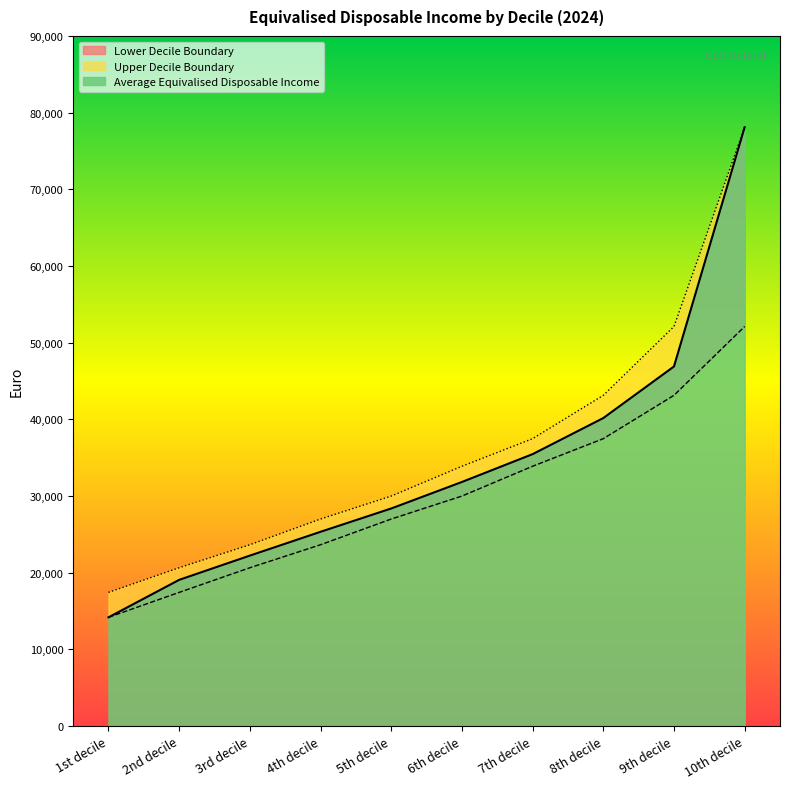

Between 1st decile and 2nd decile, which is larger?

2nd decile